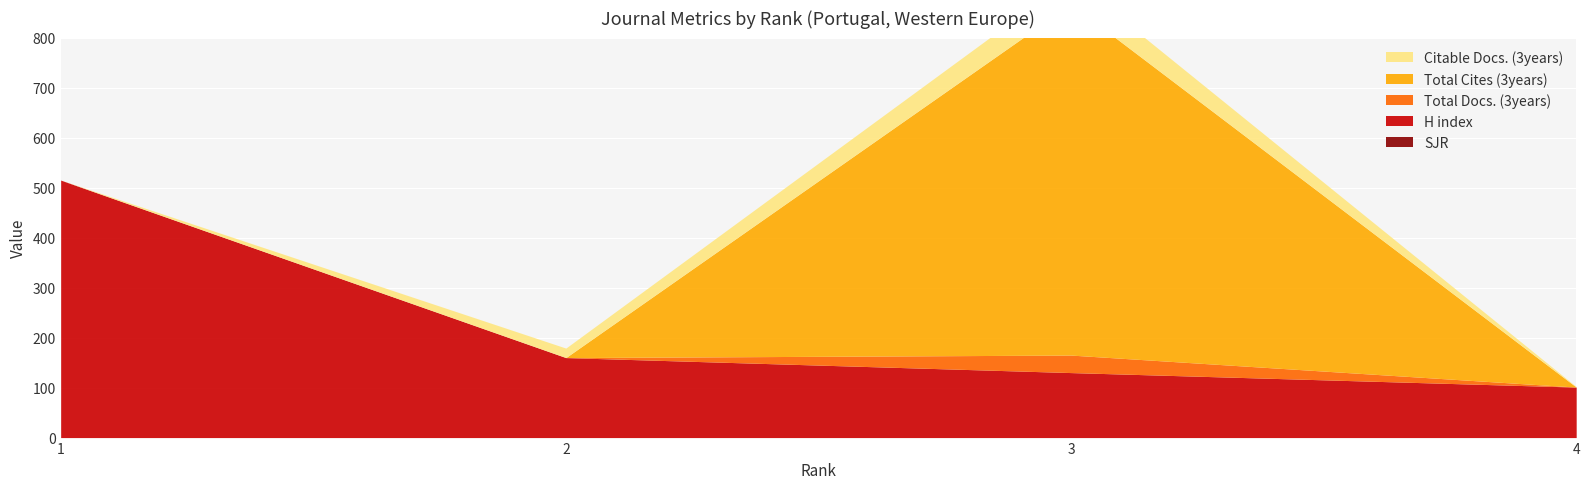

Reading left to right, transcribe all the data shown in this chart.

SJR: 1=0	2=0	3=0	4=0
H index: 1=515	2=160	3=130	4=101
Total Docs. (3years): 1=0	2=0	3=35	4=0
Total Cites (3years): 1=0	2=0	3=702	4=0
Citable Docs. (3years): 1=0	2=19	3=52	4=1